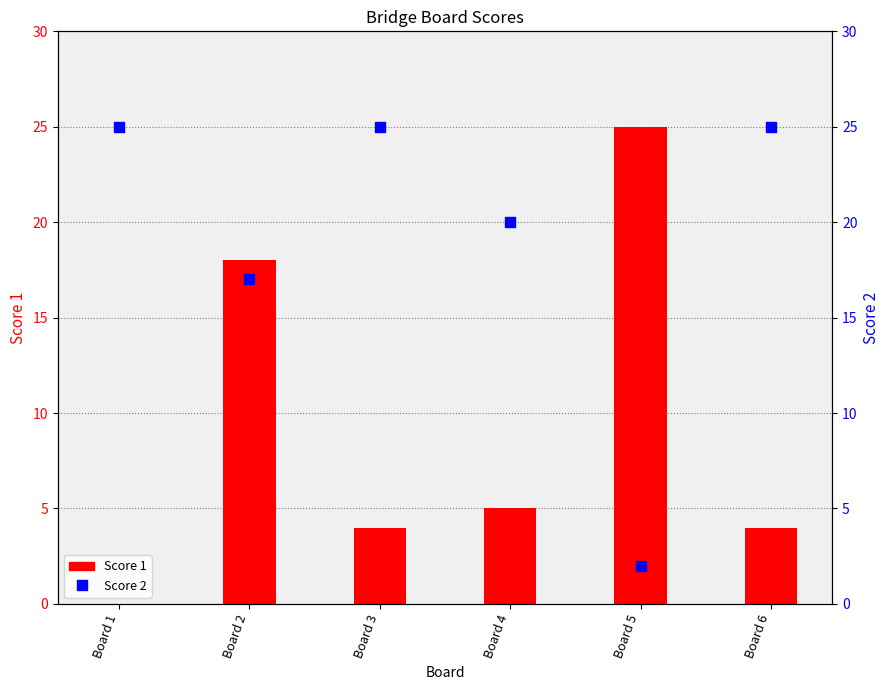

Which series contains the lowest Y value?

Score 1